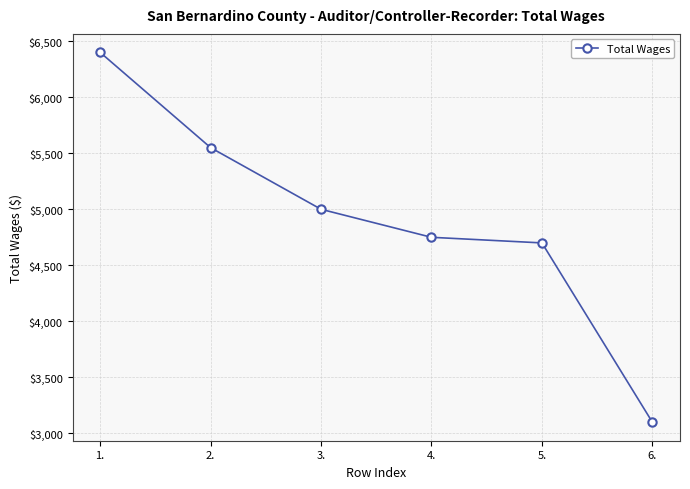

What is the value of the 4th point from the left?

4750